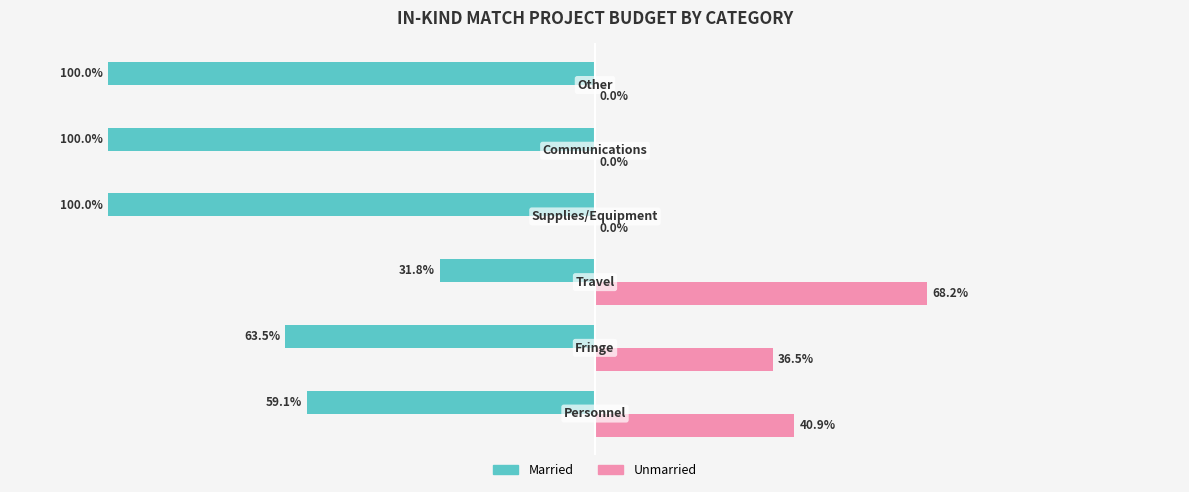

Which series has the largest total across all categories?

Unmarried